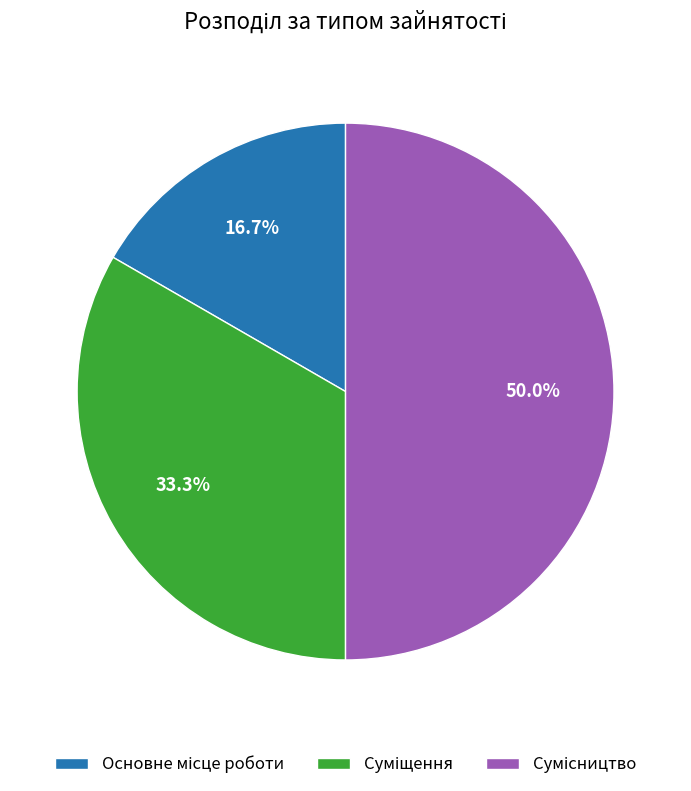

Is it true that Основне місце роботи is 17% of the pie?

True